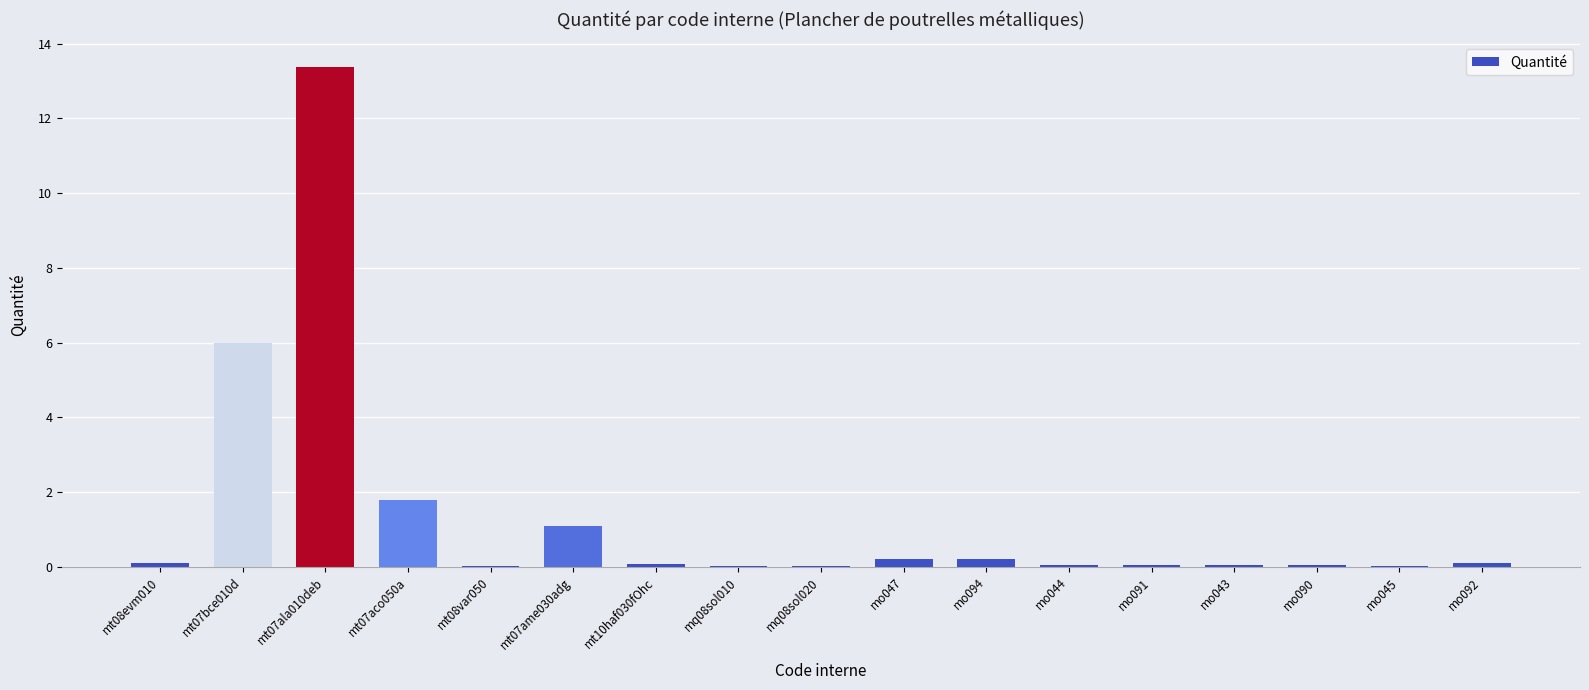

What is the maximum value shown in the chart?

13.4